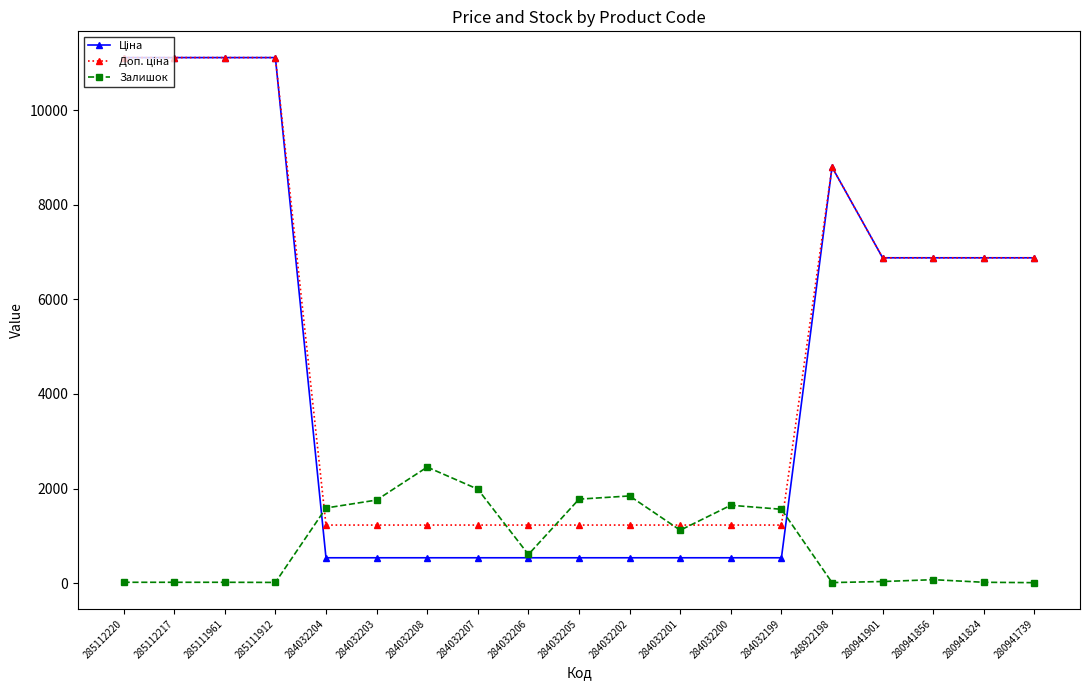

What is the total value across all series at 284032205?

3537.6